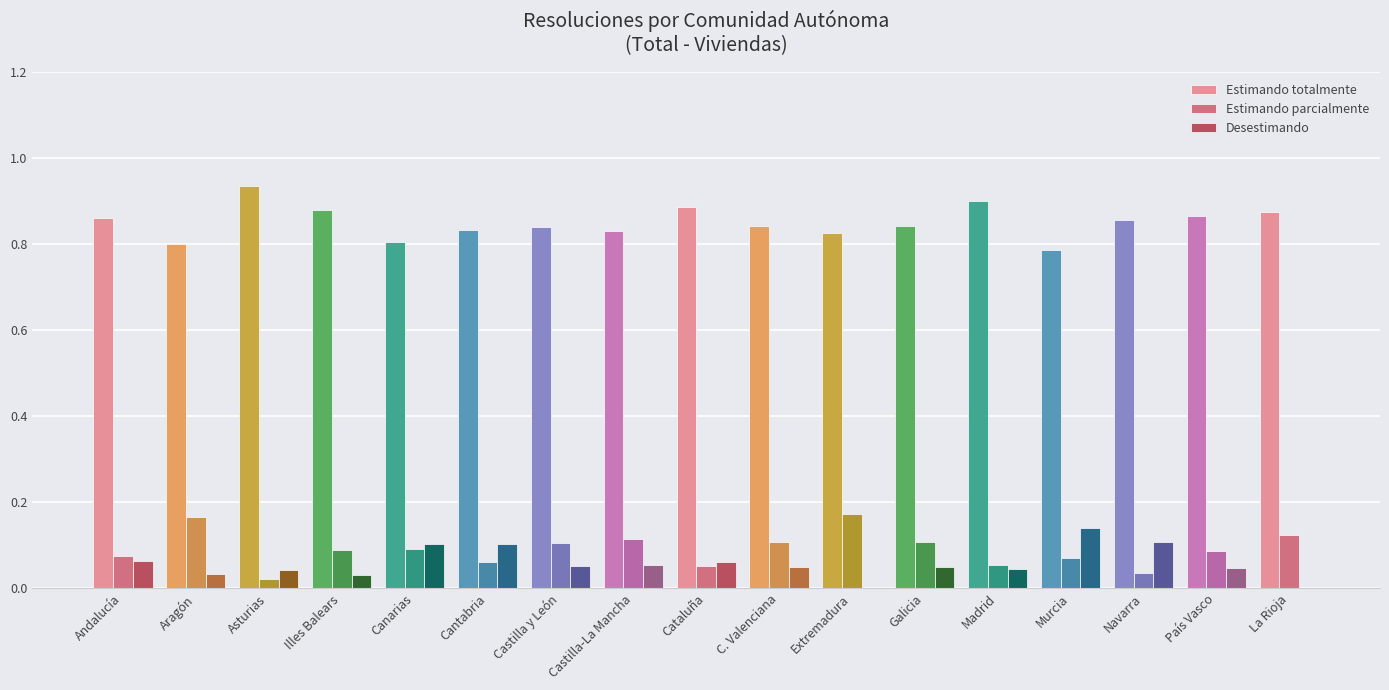

The Desestimando series shows 0.2 at Murcia. True or false?

False